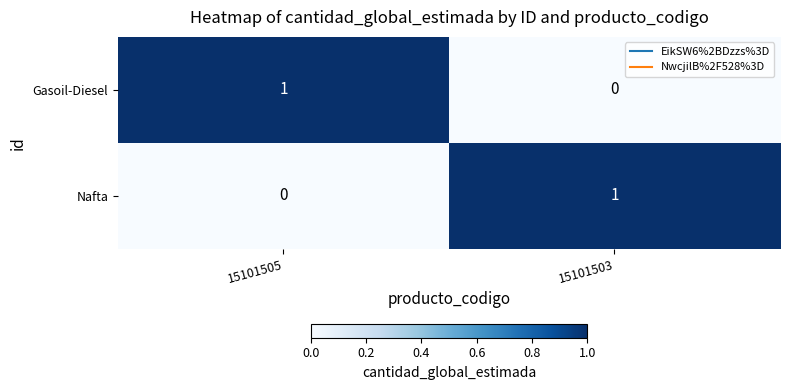

Reading left to right, what are all the values shown in this chart?

Gasoil-Diesel: 15101505=1	15101503=0
Nafta: 15101505=0	15101503=1